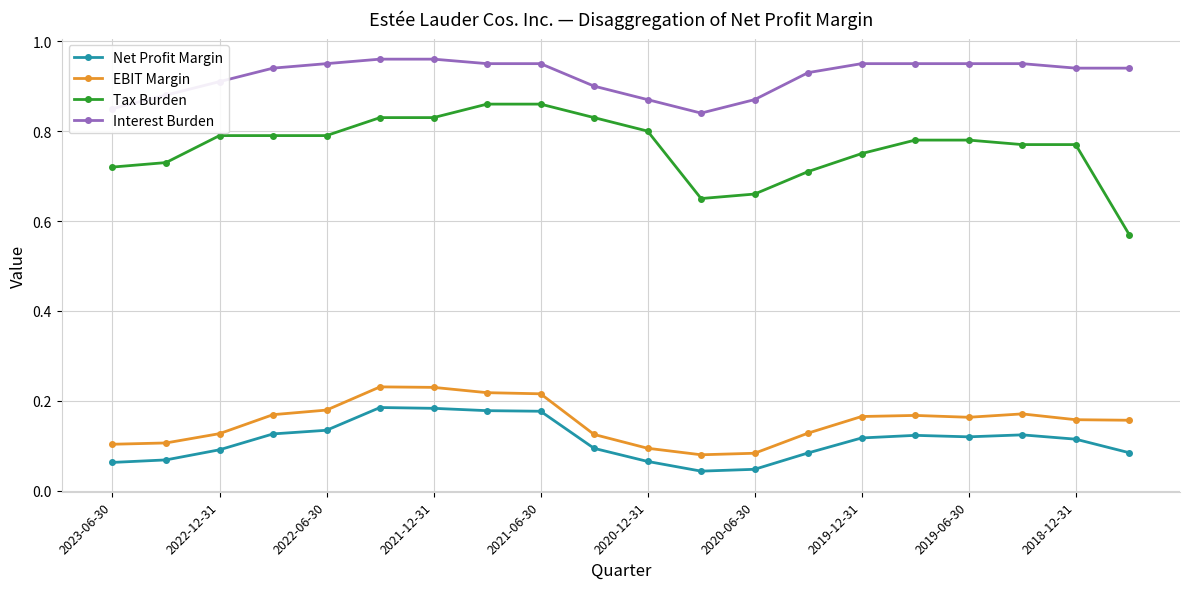

Which series has the largest total across all categories?

Interest Burden